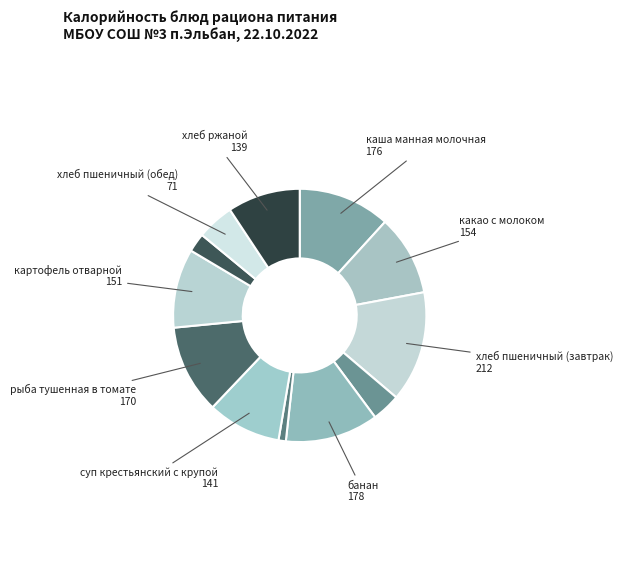

How many segments does this pie chart have?

12